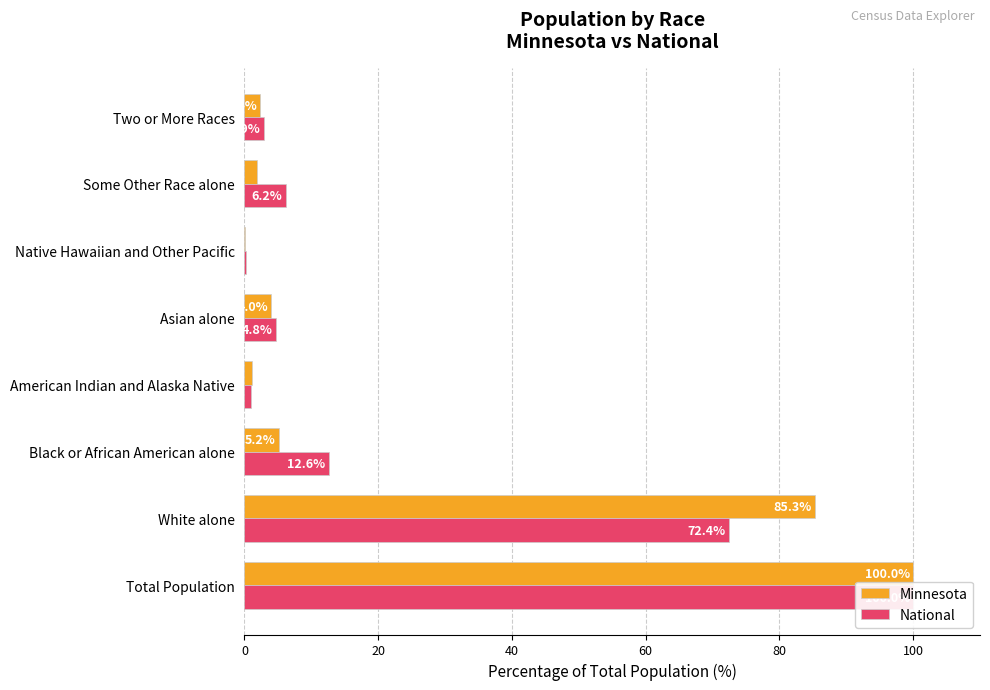

Between Total Population and Asian alone, which series saw the biggest shift?

Minnesota